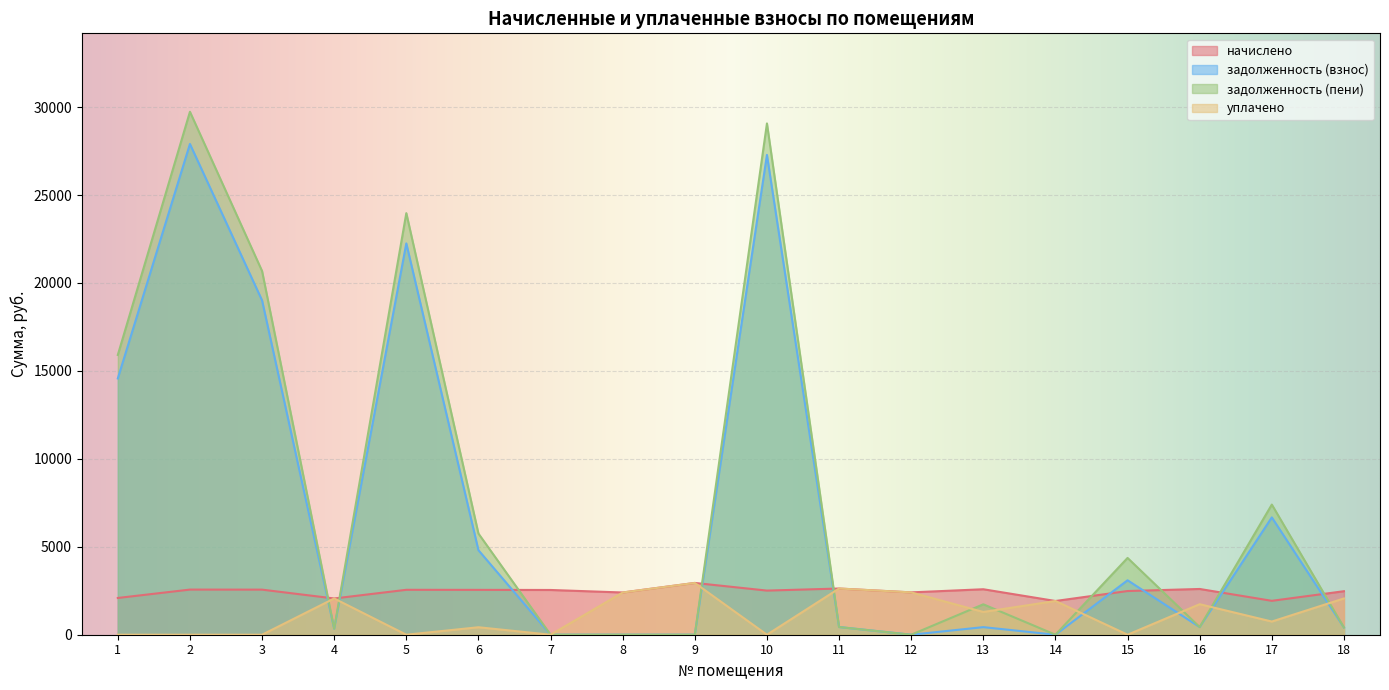

What are all the series names shown in the legend?

начислено, задолженность (взнос), задолженность (пени), уплачено